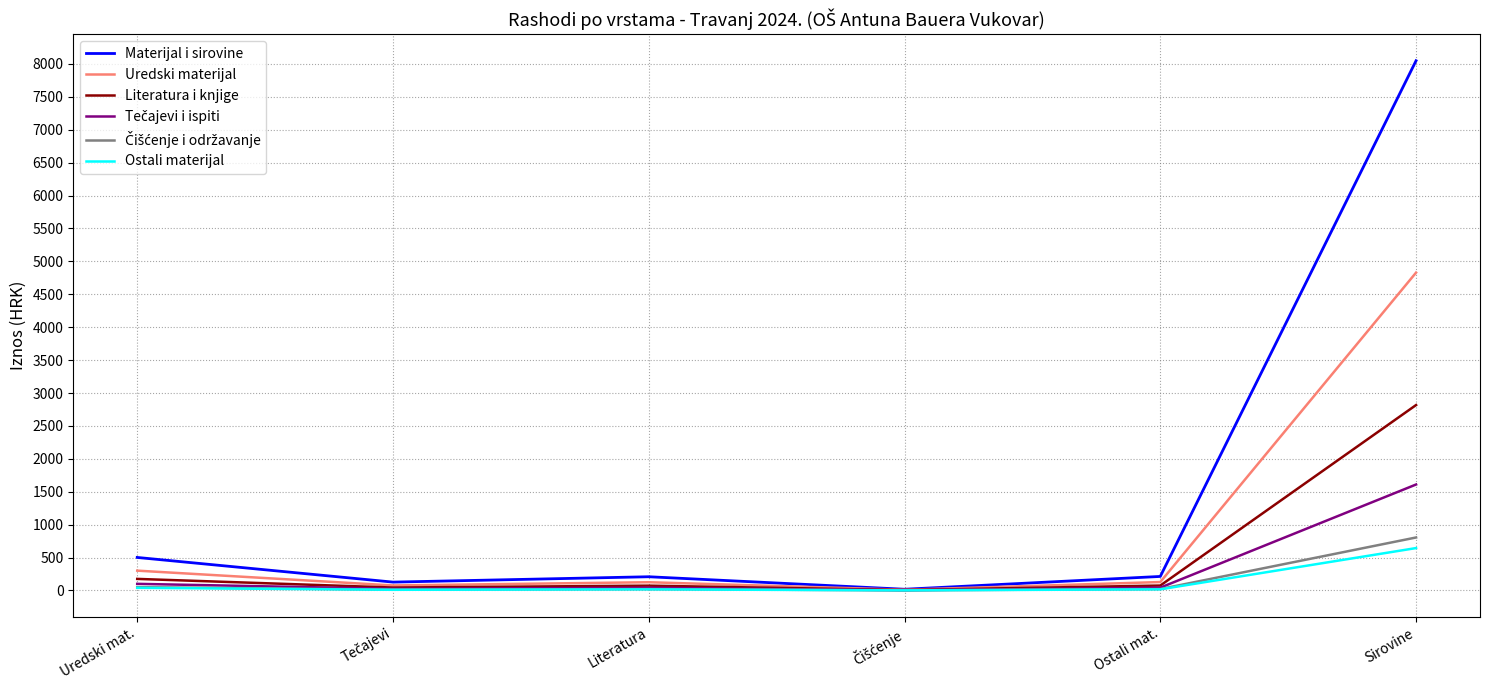

What is the average value of the Uredski materijal series?

911.7